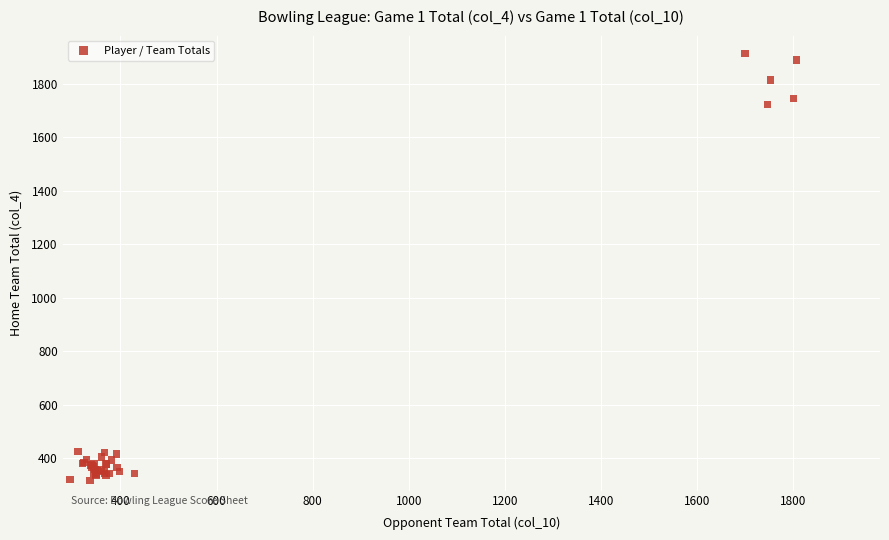

What Y value in the scatter plot is closest to 1114?

1722